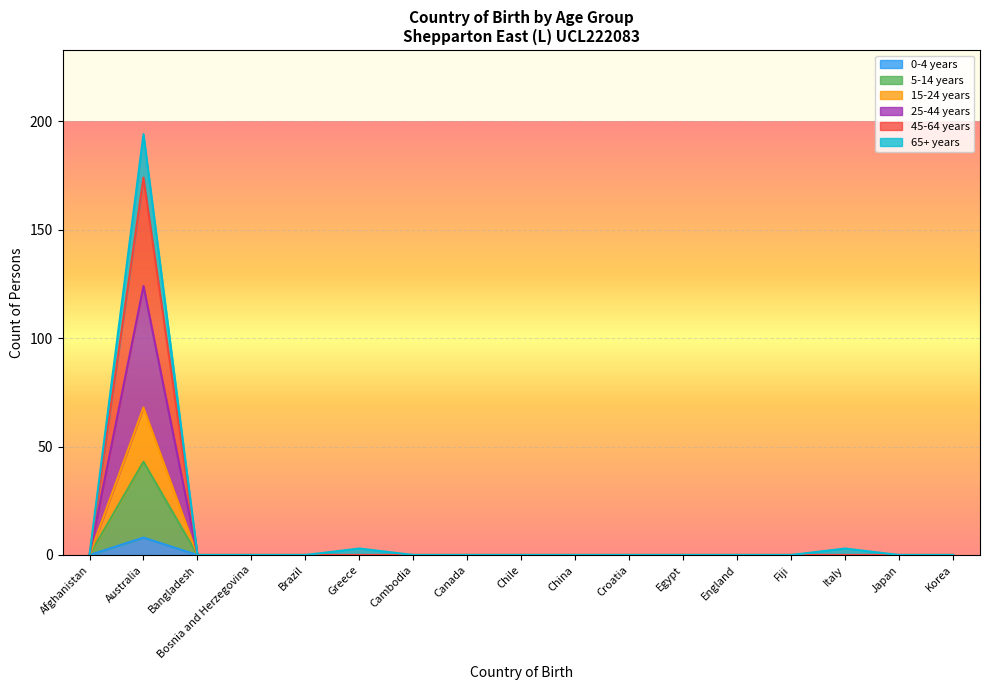

What is the label of the 11th point from the right?

Cambodia